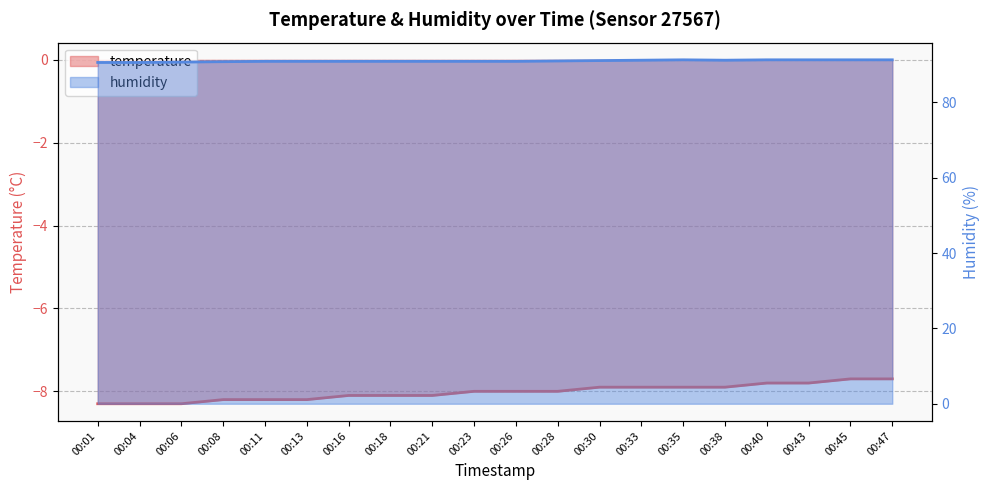

How many lines are shown in the chart?

2